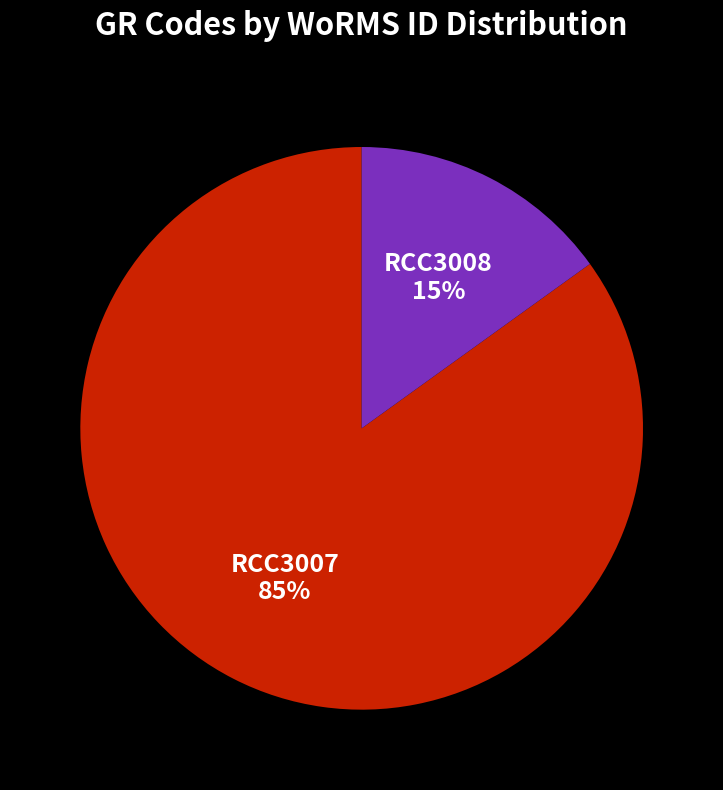

What percentage is the RCC3008 slice, to the nearest percent?

15%